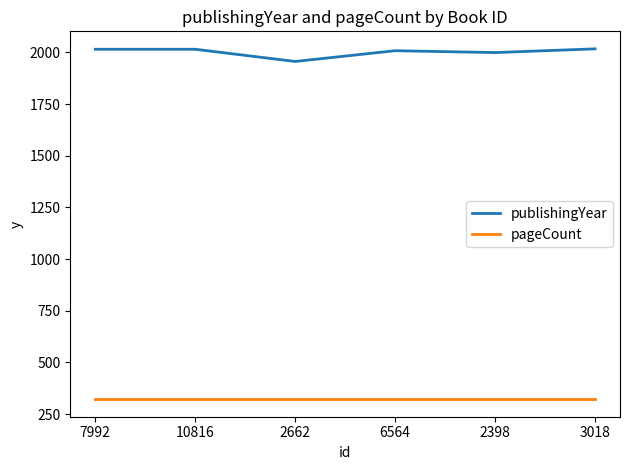

What is the spread (max minus min) of values at 10816?

1693